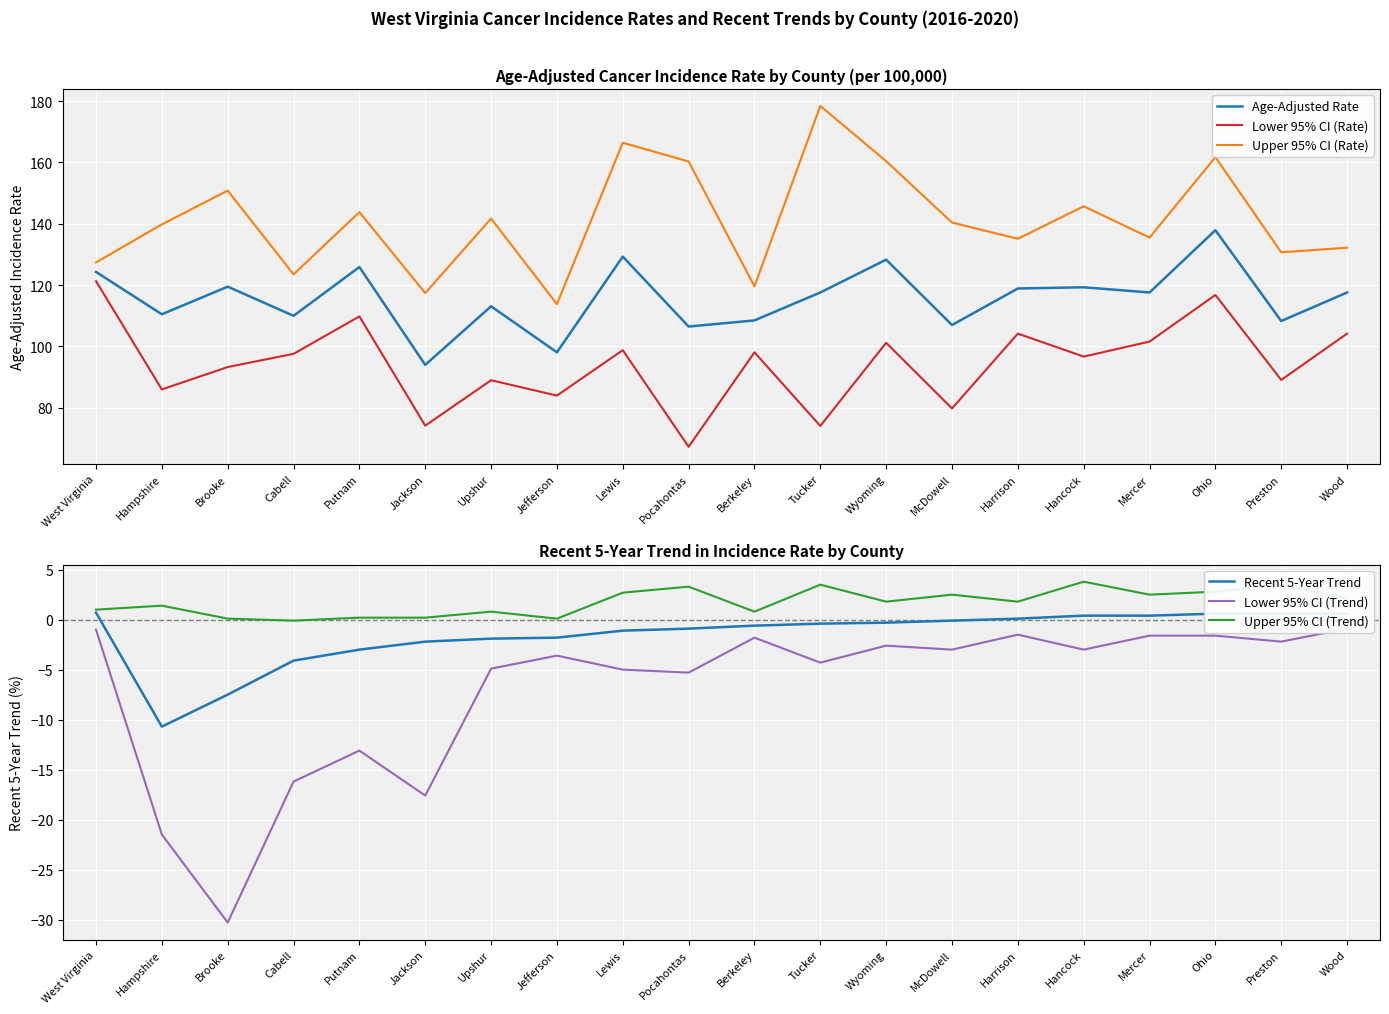

Which series has the largest total across all categories?

Upper 95% CI (Rate)